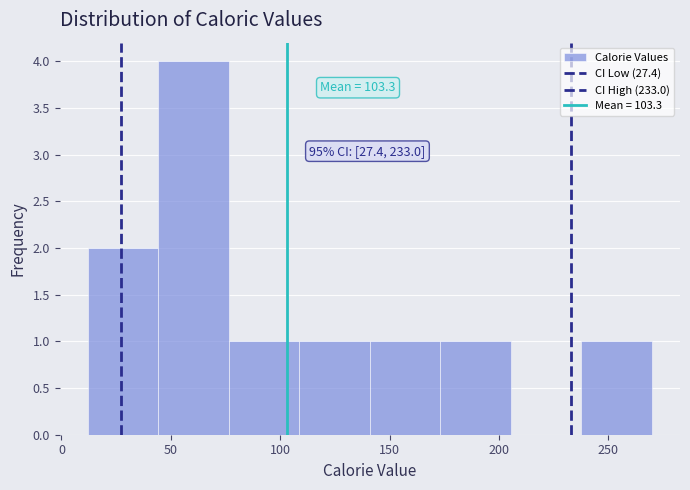

Which range on the x-axis has the tallest bar?

45 to 75